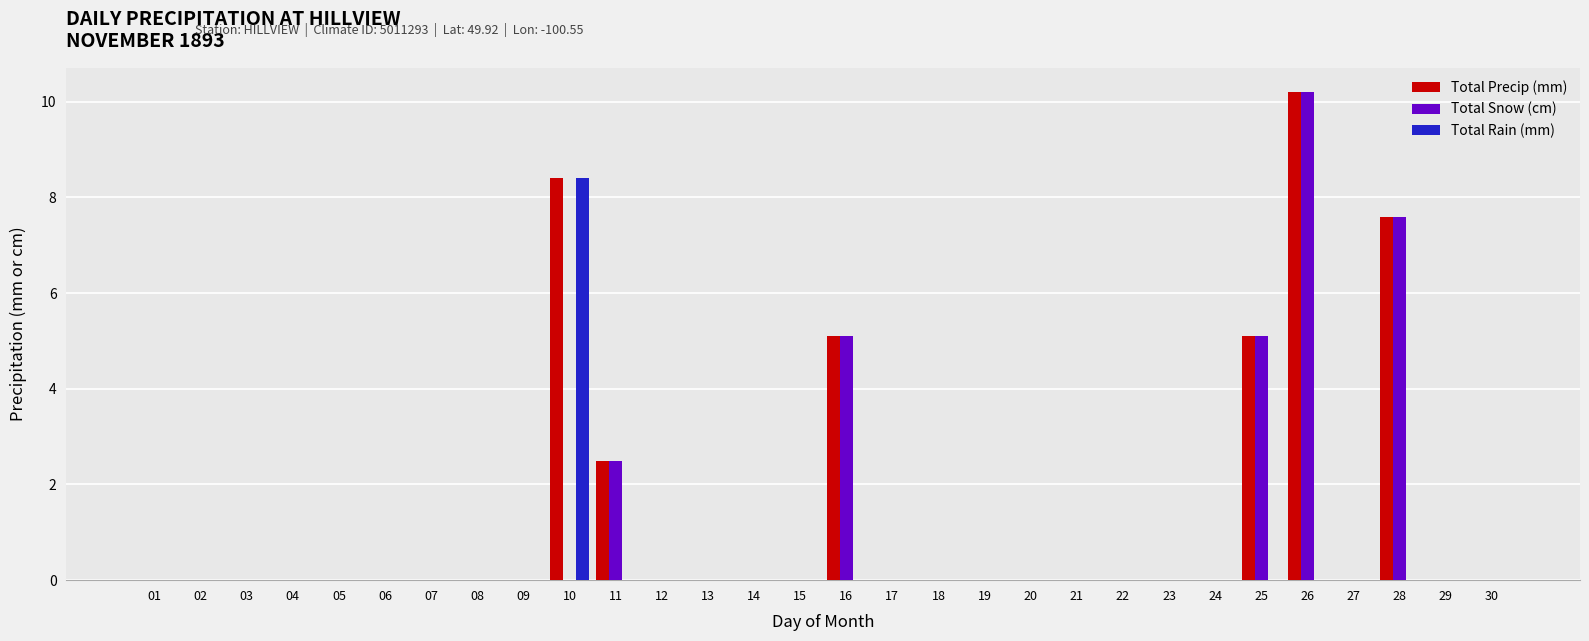

How many data points does each series have?

30